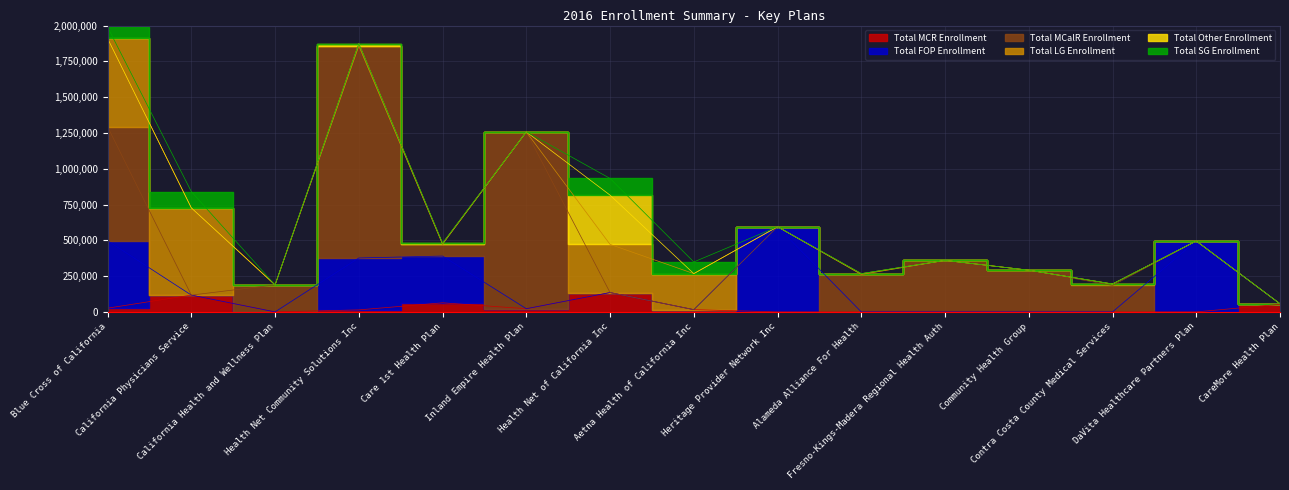

Between Fresno-Kings-Madera Regional Health Auth and Contra Costa County Medical Services, which series saw the biggest shift?

Total MCalR Enrollment